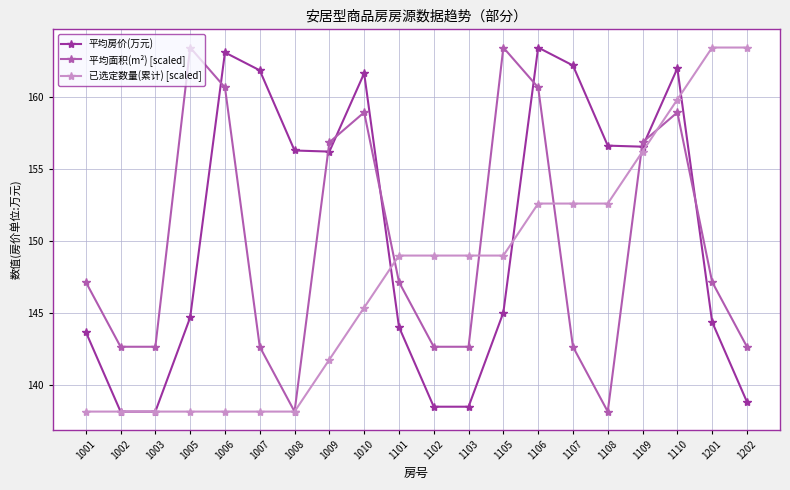

At which category is the sum across all series the highest?

1110